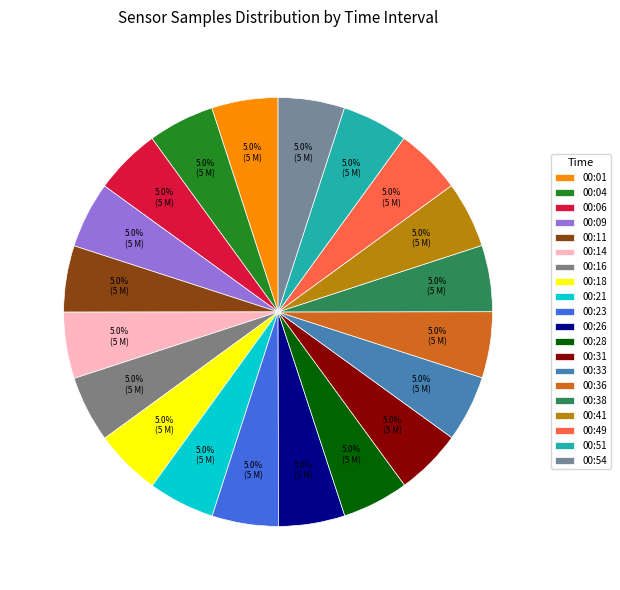

Is it true that 00:41 is 13% of the pie?

False